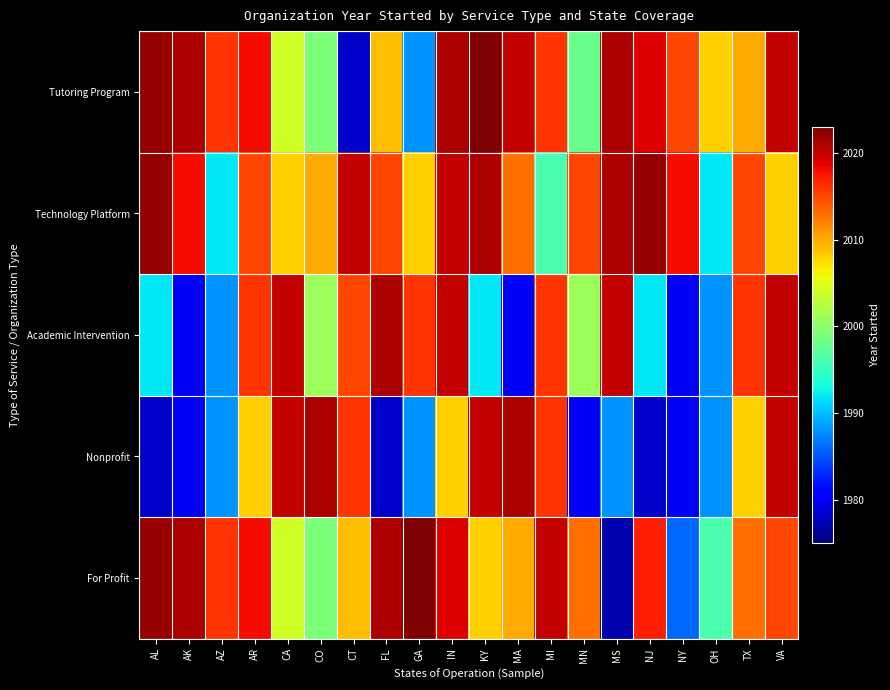

Which series has the largest range (max minus min)?

For Profit